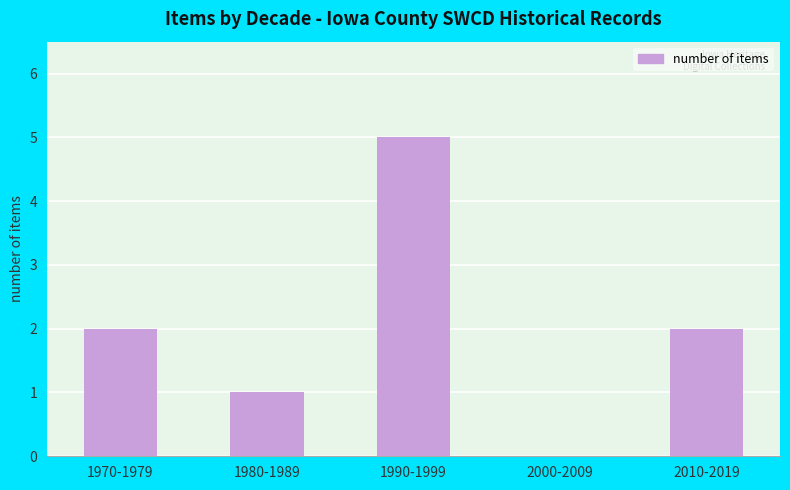

What is the sum of the values at 1990-1999 and 2000-2009?

5